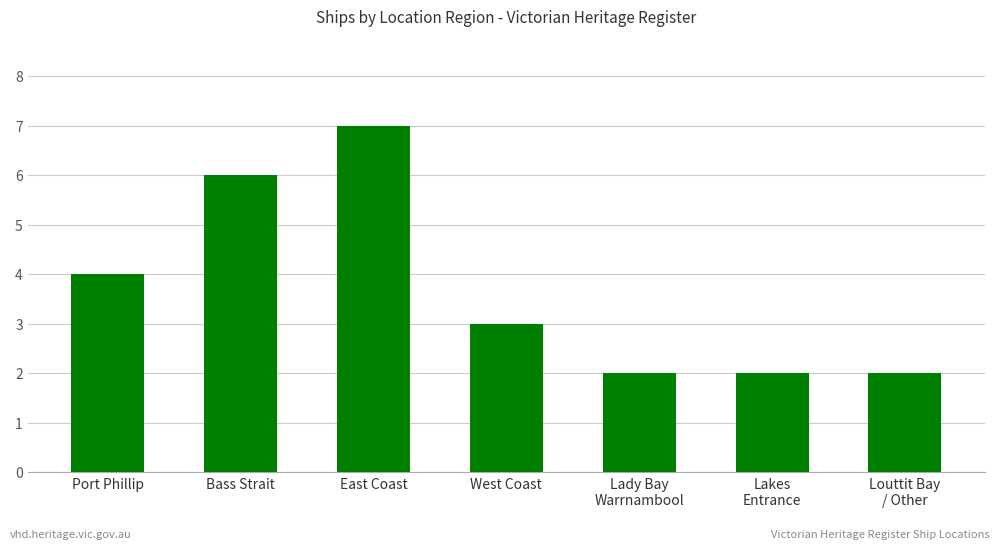

What is the change in value from Port Phillip to Lady Bay
Warrnambool?

-2